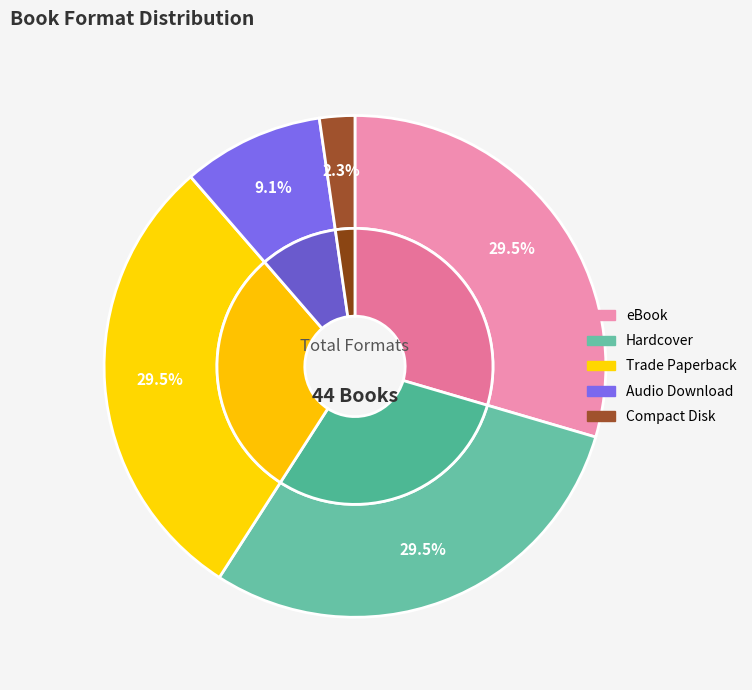

Approximately how many times larger is the value at eBook compared to Hardcover?

1.0